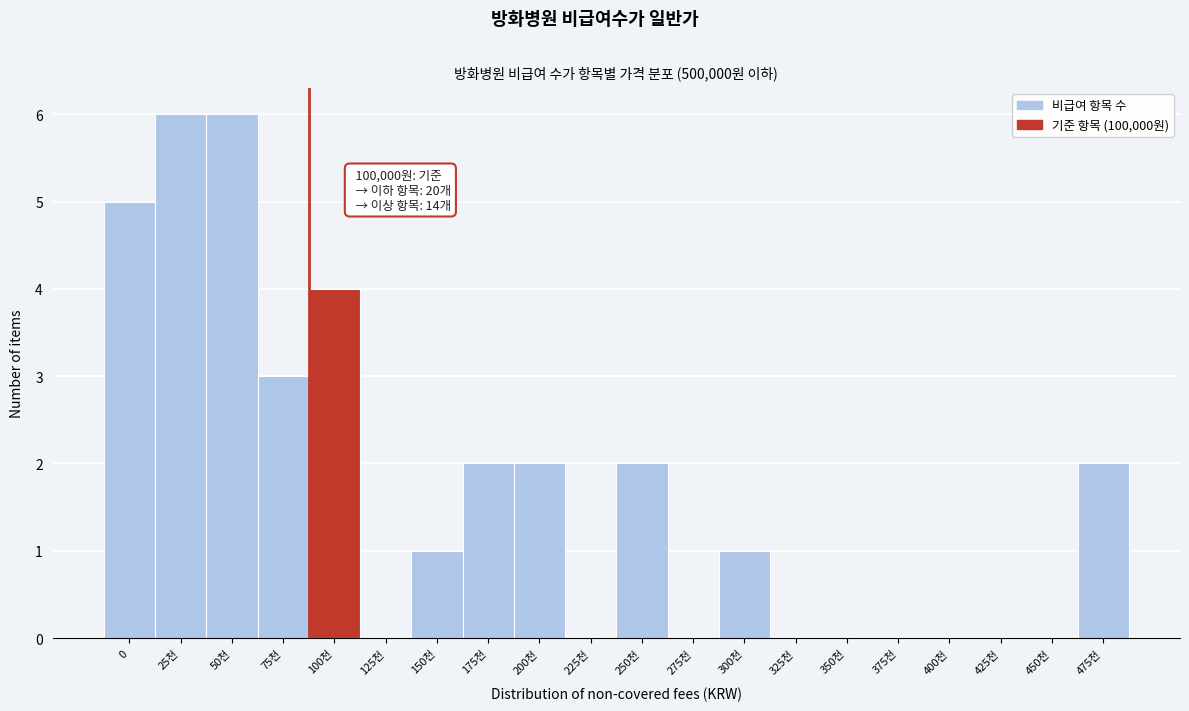

Reading left to right, extract all data points from this chart.

0=5	25천=6	50천=6	75천=3	100천=4	125천=0	150천=1	175천=2	200천=2	225천=0	250천=2	275천=0	300천=1	325천=0	350천=0	375천=0	400천=0	425천=0	450천=0	475천=2